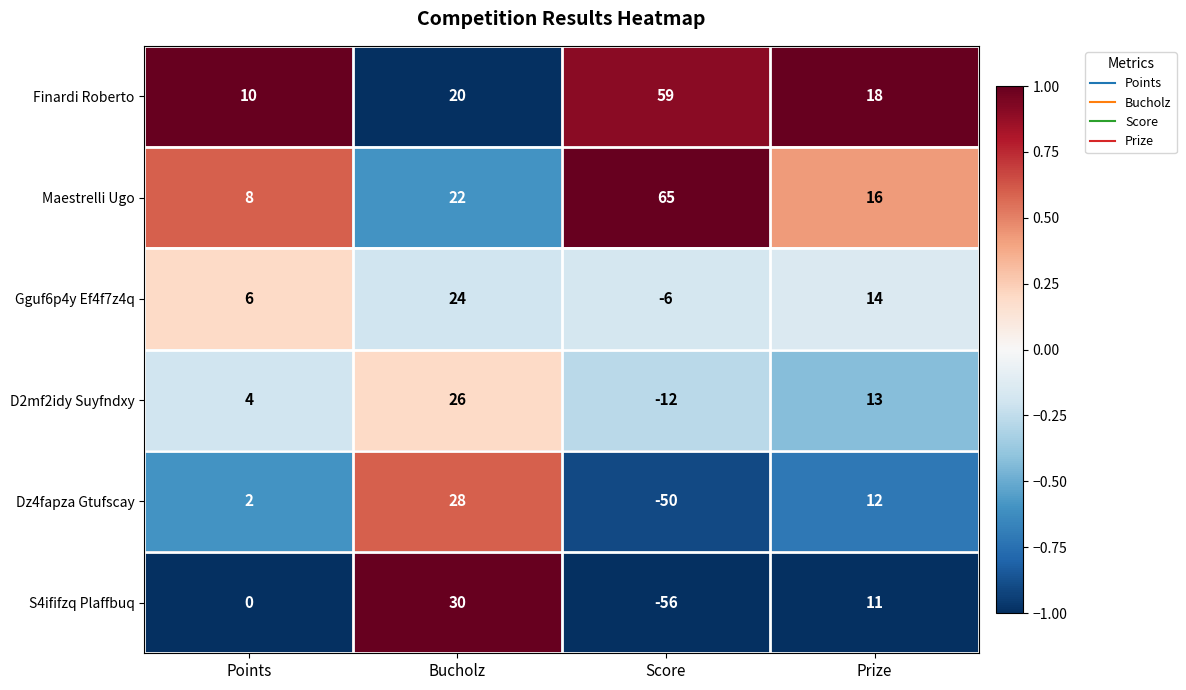

How many Gguf6p4y Ef4f7z4q values are between 6 and 24?

3